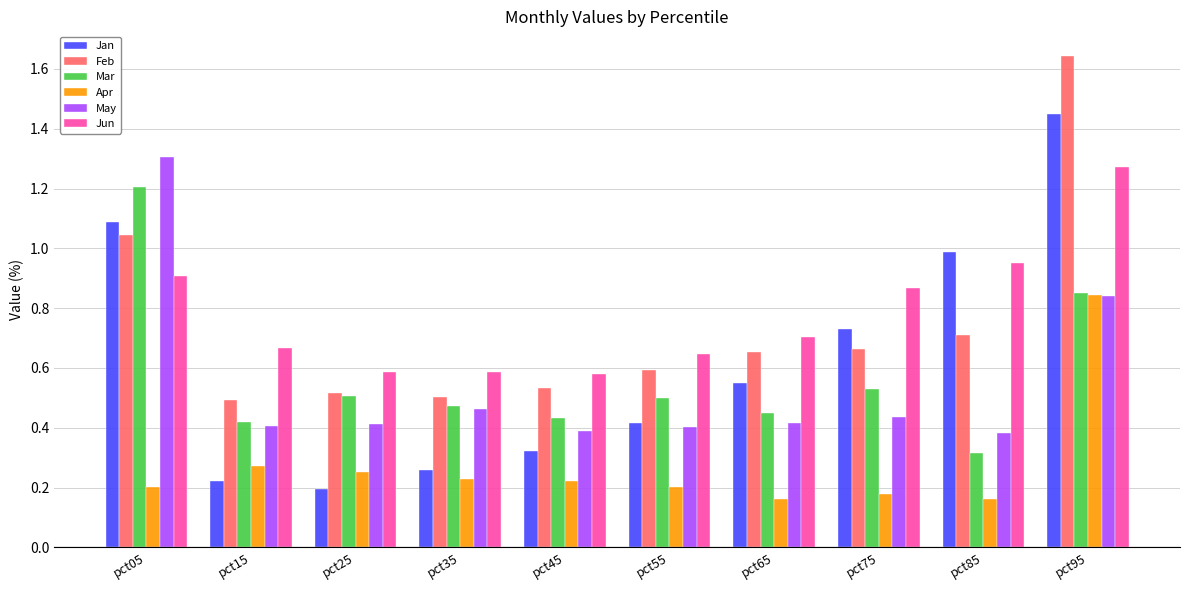

At which category is the sum across all series the highest?

pct95